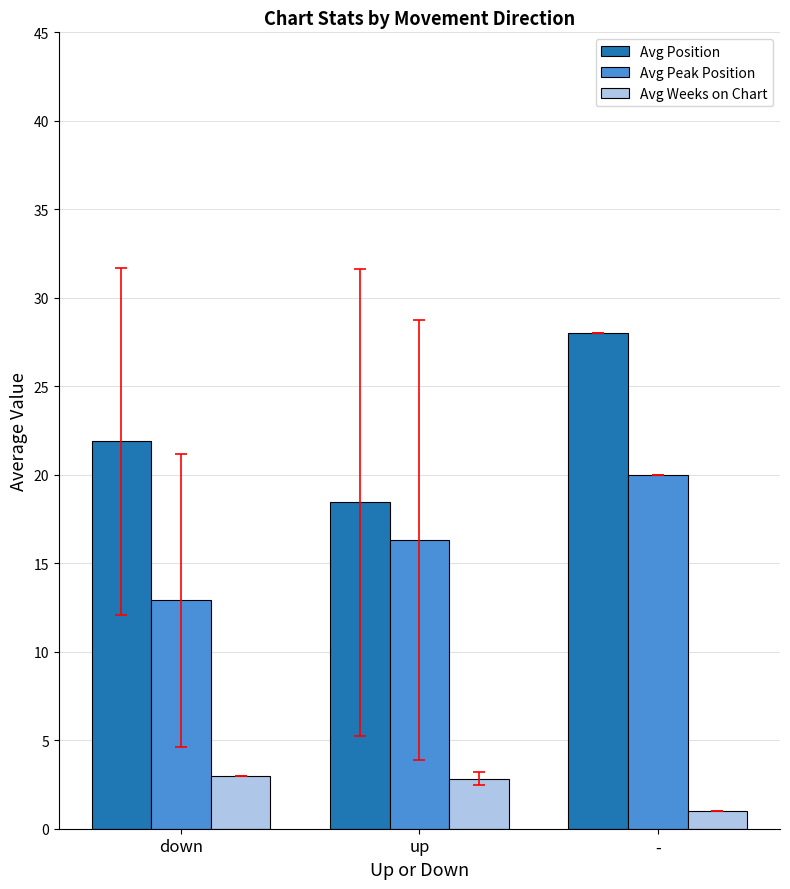

Which category has the lowest value across all series?

-